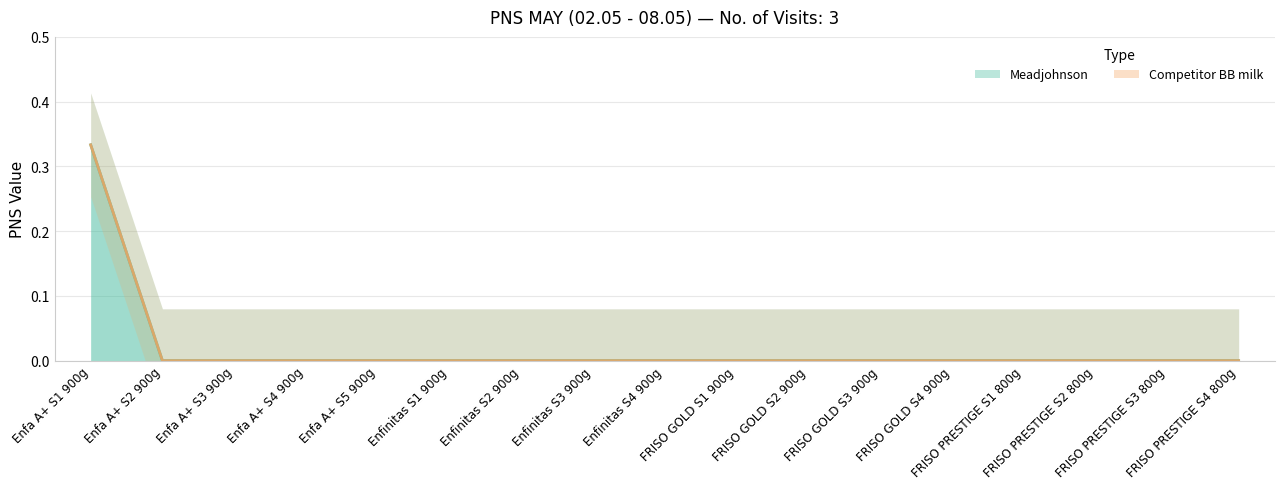

List the labels in order of value, largest first.

Enfa A+ S1 900g, Enfa A+ S2 900g, Enfa A+ S3 900g, Enfa A+ S4 900g, Enfa A+ S5 900g, Enfinitas S1 900g, Enfinitas S2 900g, Enfinitas S3 900g, Enfinitas S4 900g, FRISO GOLD S1 900g, FRISO GOLD S2 900g, FRISO GOLD S3 900g, FRISO GOLD S4 900g, FRISO PRESTIGE S1 800g, FRISO PRESTIGE S2 800g, FRISO PRESTIGE S3 800g, FRISO PRESTIGE S4 800g